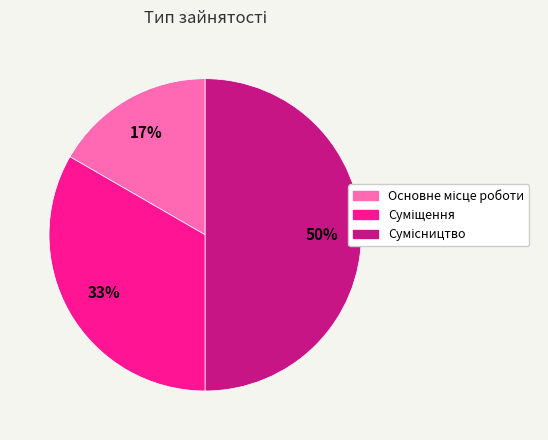

To the nearest percent, what is the difference between the largest and smallest slice percentages?

33%